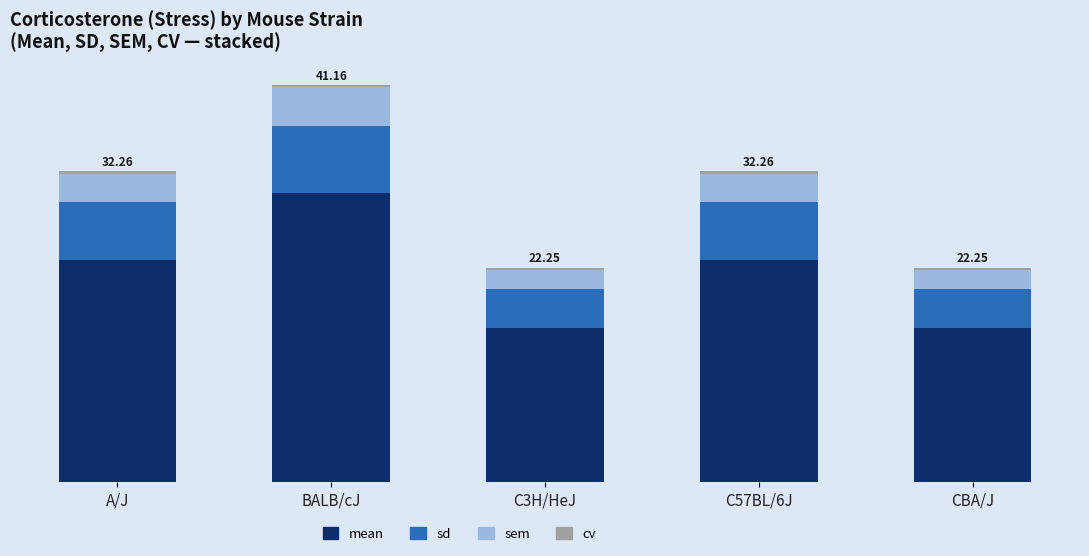

Are the bars horizontal?

No